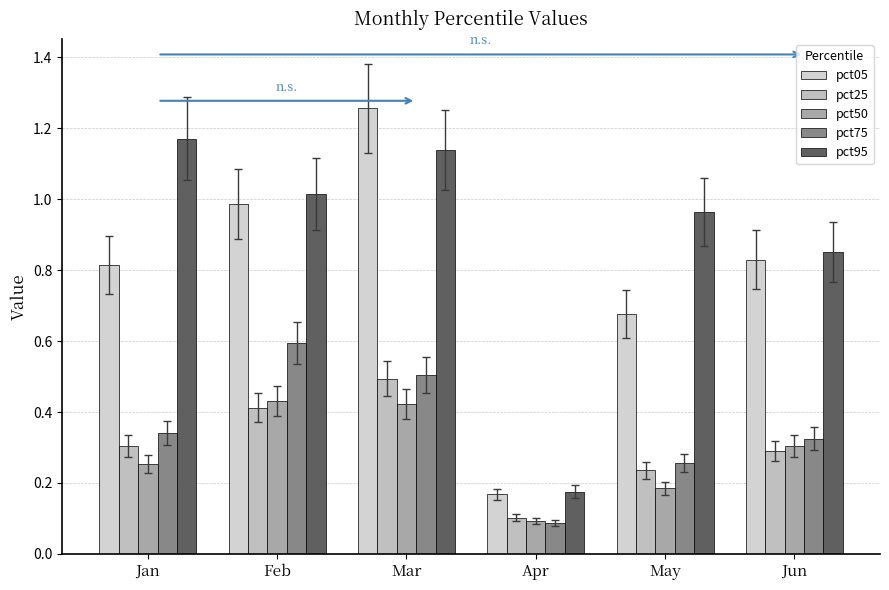

Reading left to right, extract all data points from this chart.

pct05: 0.8	1.0	1.3	0.2	0.7	0.8
pct25: 0.3	0.4	0.5	0.1	0.2	0.3
pct50: 0.3	0.4	0.4	0.1	0.2	0.3
pct75: 0.3	0.6	0.5	0.1	0.3	0.3
pct95: 1.2	1.0	1.1	0.2	1.0	0.9